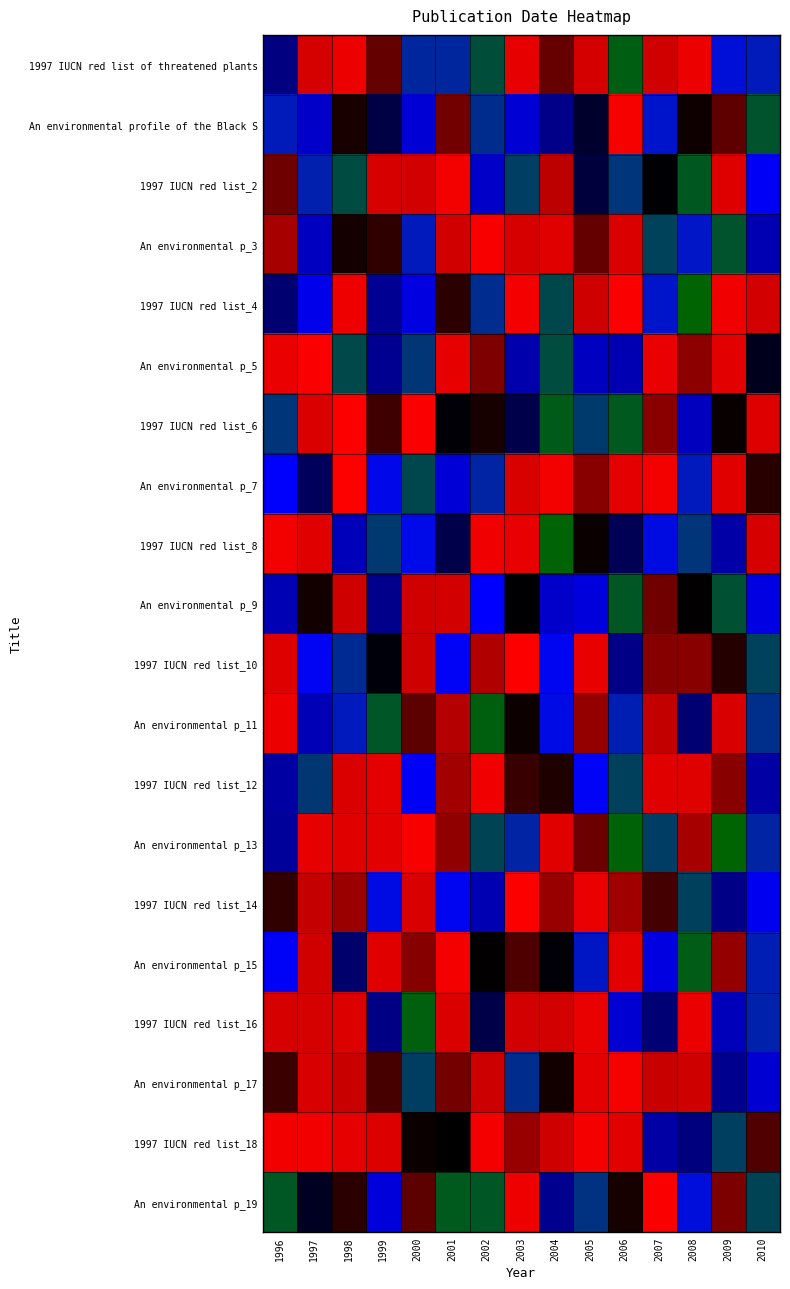

What is the total value across all series at 2008?

39936.4